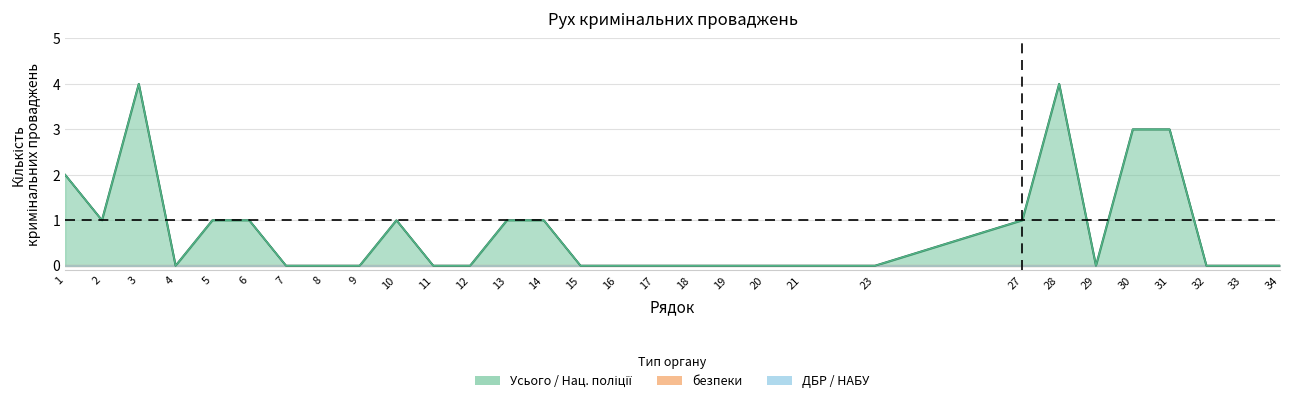

At which category is the sum across all series the highest?

3